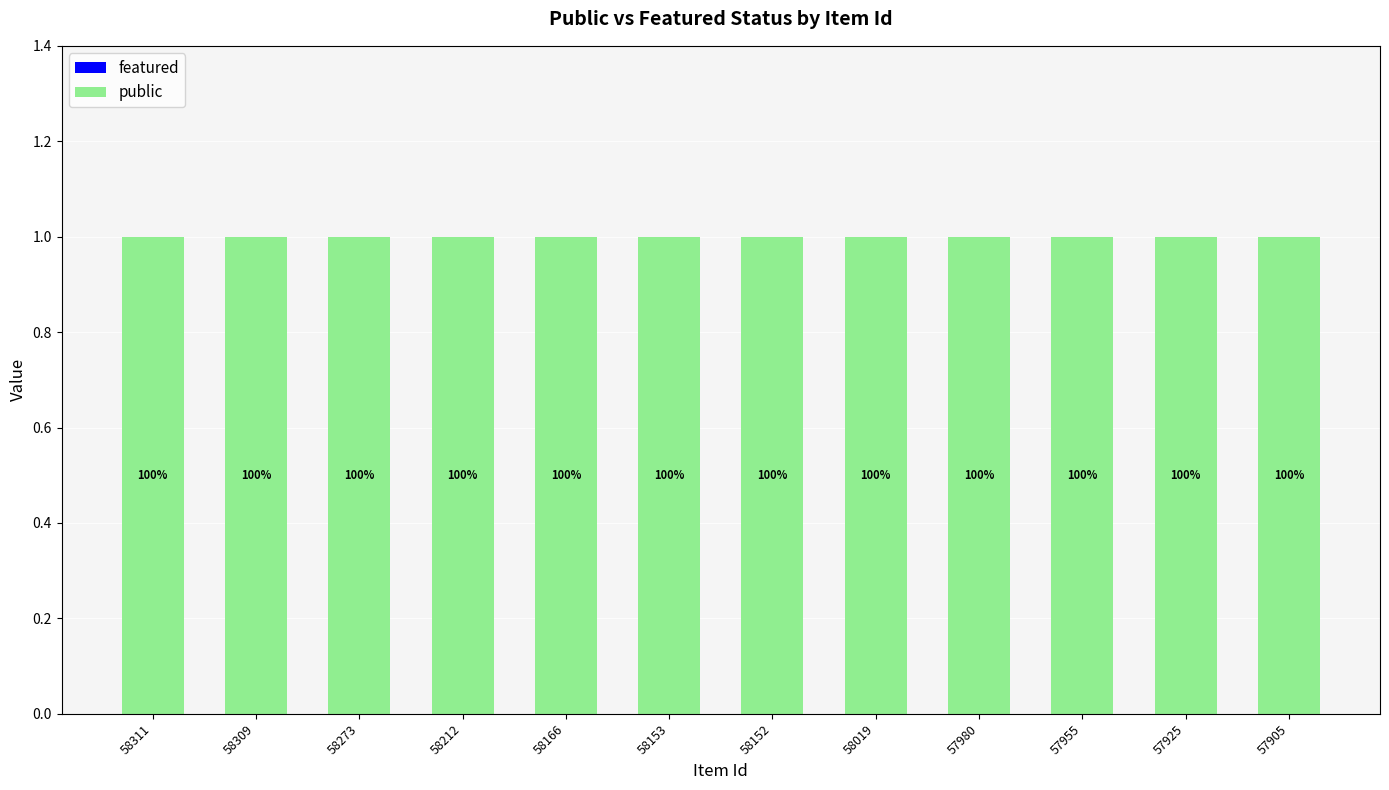

How many groups of bars are there?

12